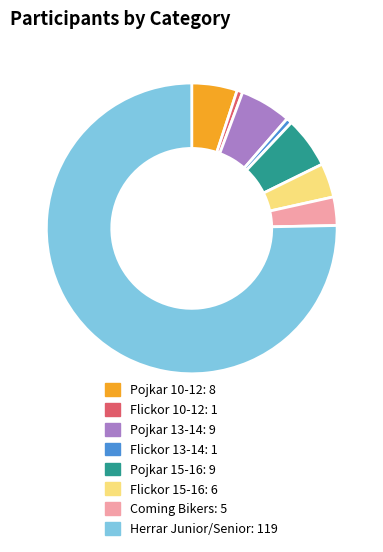

What is the ratio of the value at Pojkar 15-16 to the value at Flickor 15-16?

1.5